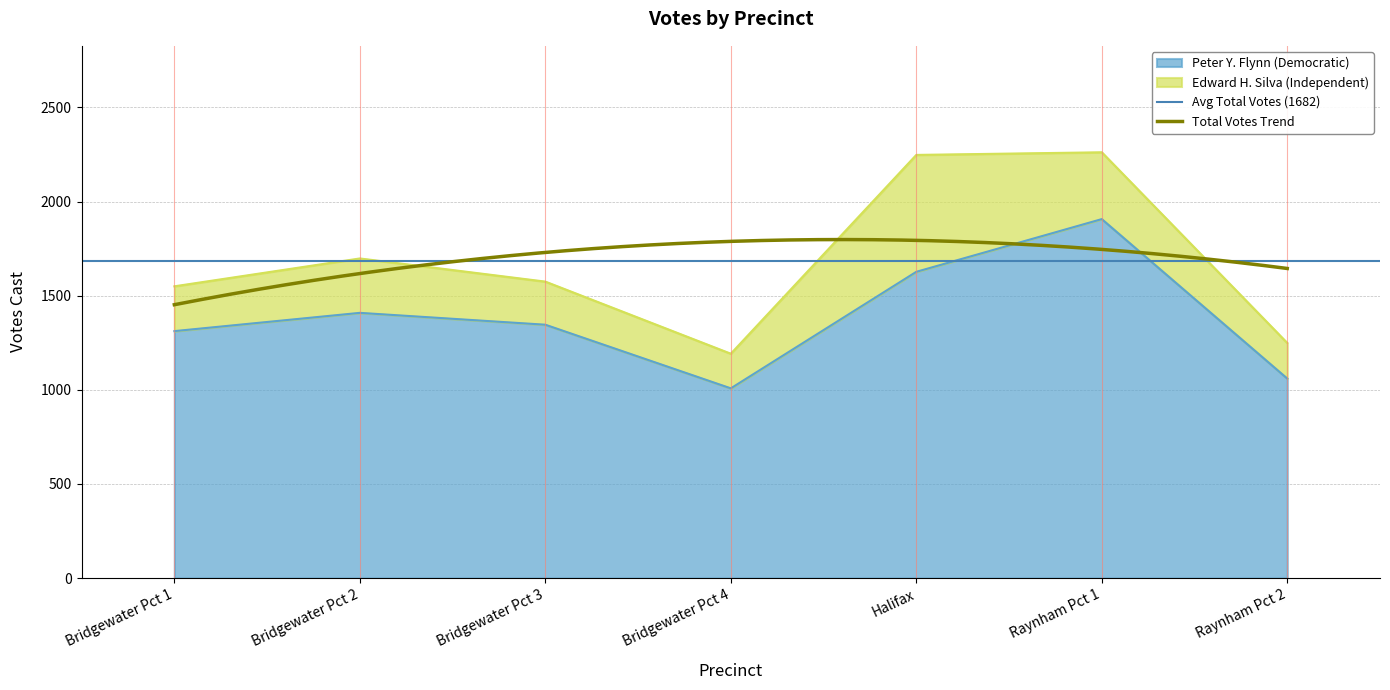

What is the average value?

1381